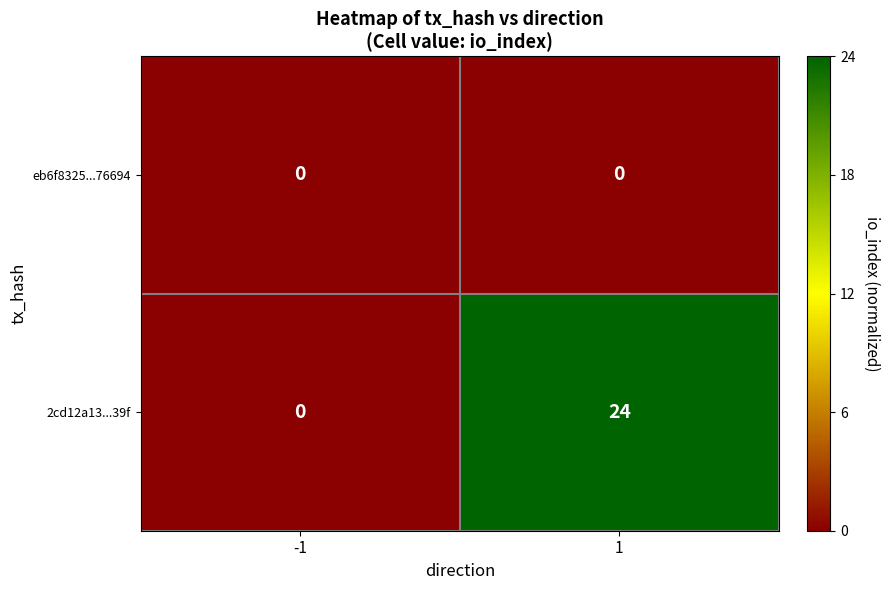

Reading left to right, extract all data points from this chart.

eb6f8325...76694: 0	0
2cd12a13...39f: 0	24